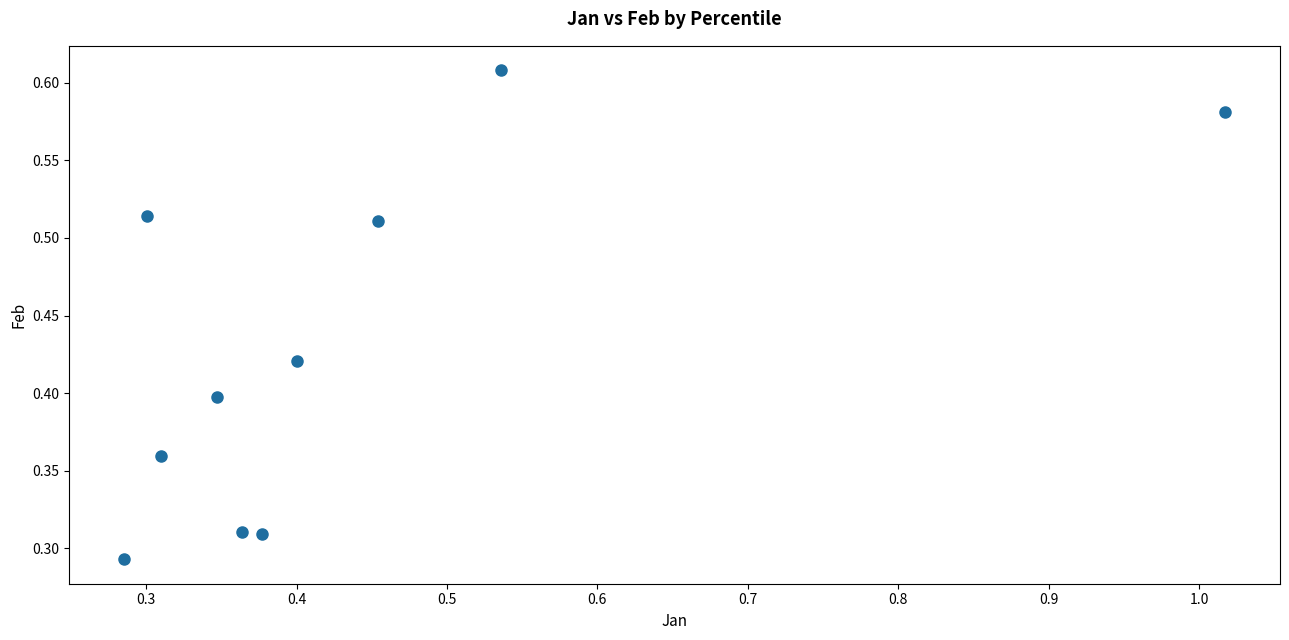

What is the range of X values (max minus min)?

0.7